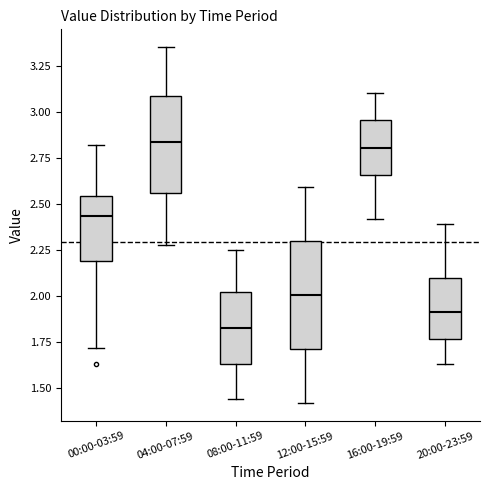

Where does the upper whisker of the box for 04:00-07:59 end on the y-axis? The values are not printed on the chart, so give them approximately, as read against the axis.

3.35